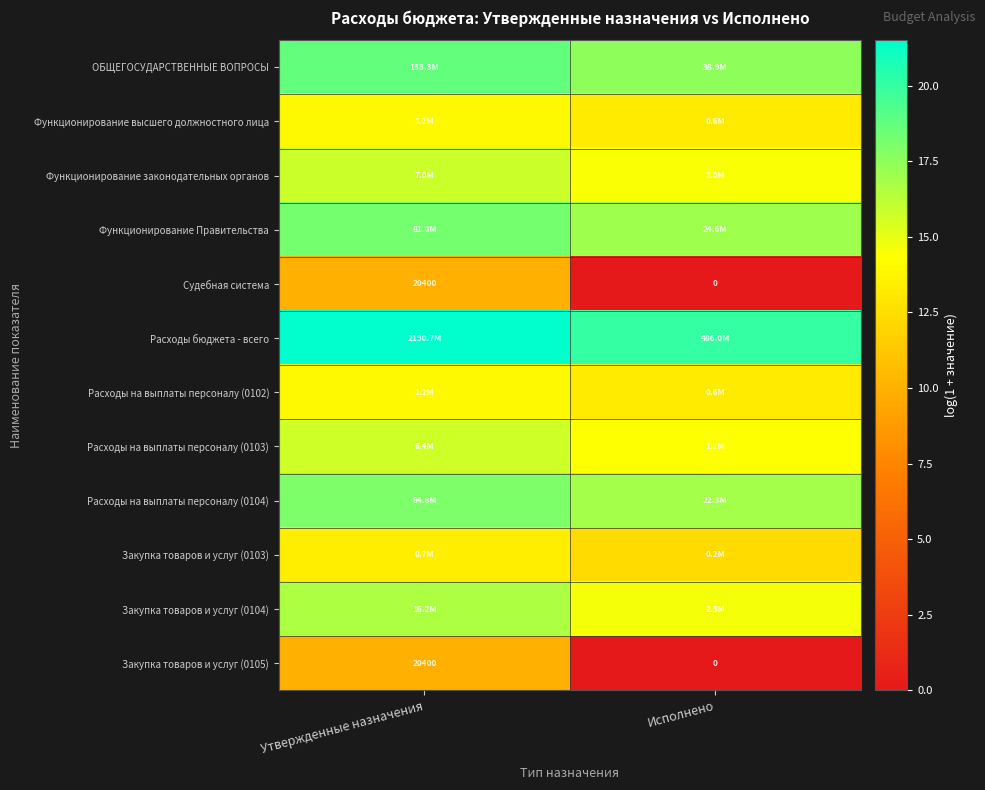

Rank the categories by Закупка товаров и услуг (0105) value from lowest to highest.

Исполнено, Утвержденные назначения